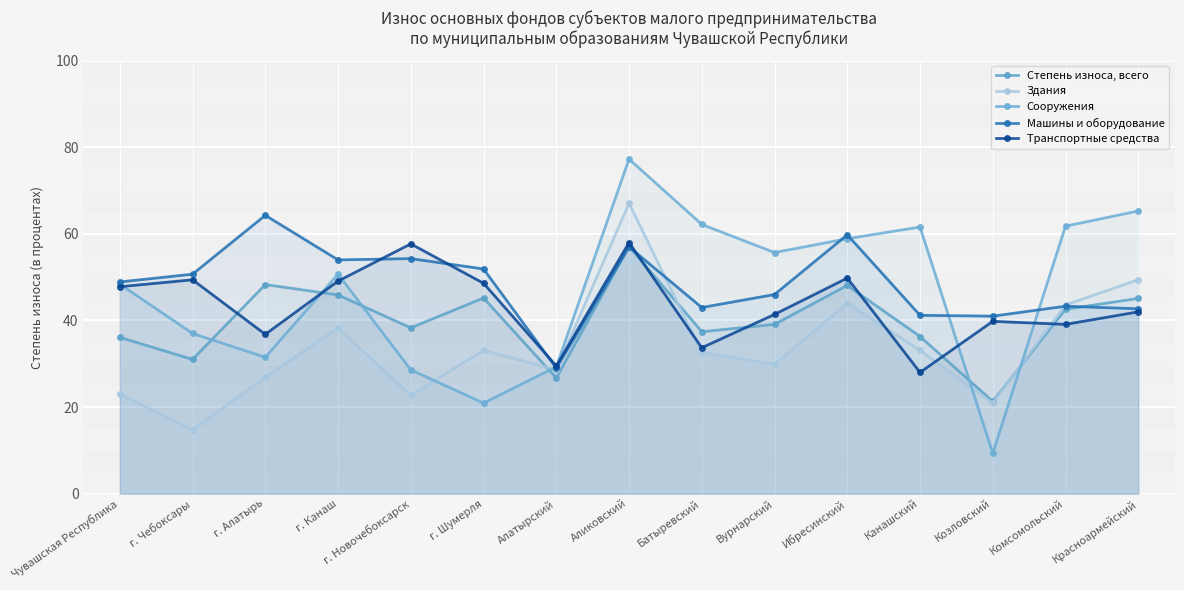

What is the label of the 5th point from the left?

г. Новочебоксарск